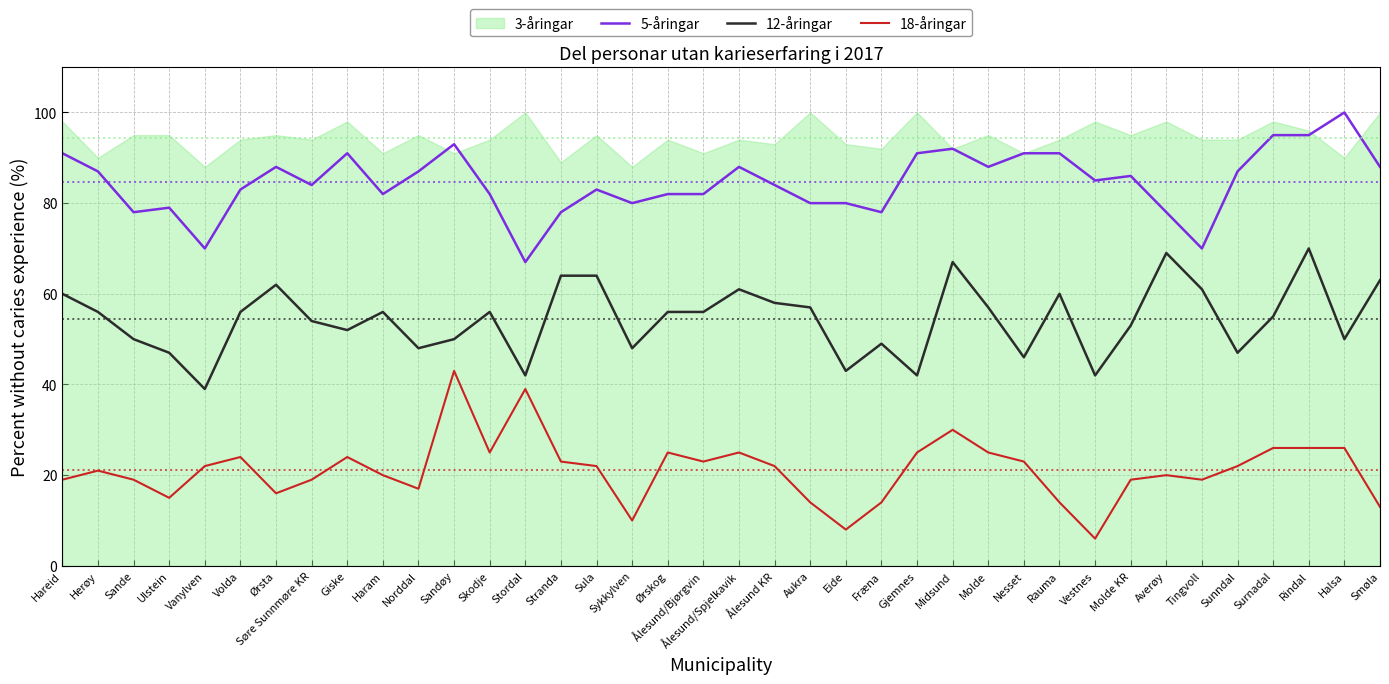

Which category has the highest value in the 5-åringar series?

Halsa